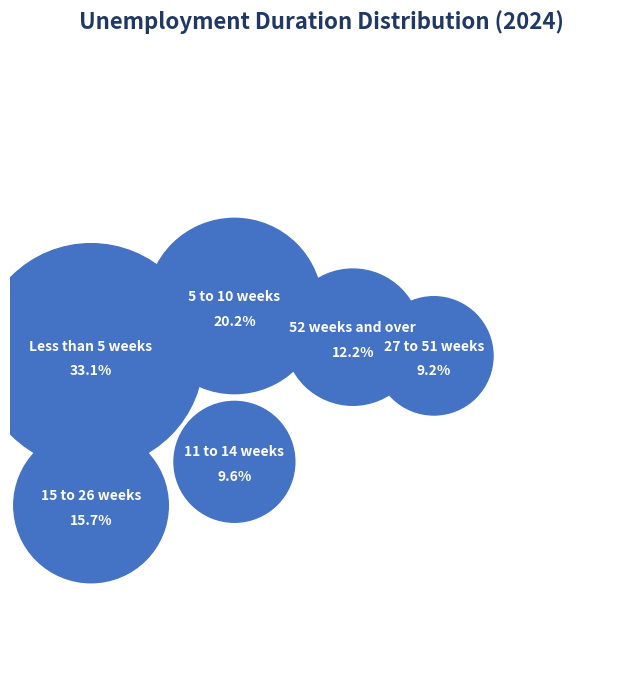

To the nearest percent, what portion does 5 to 10 weeks represent?

20%